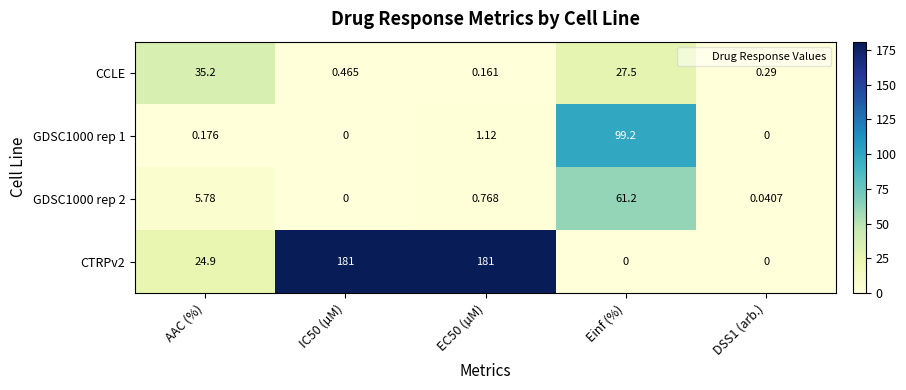

At how many categories does at least one series exceed 144?

2